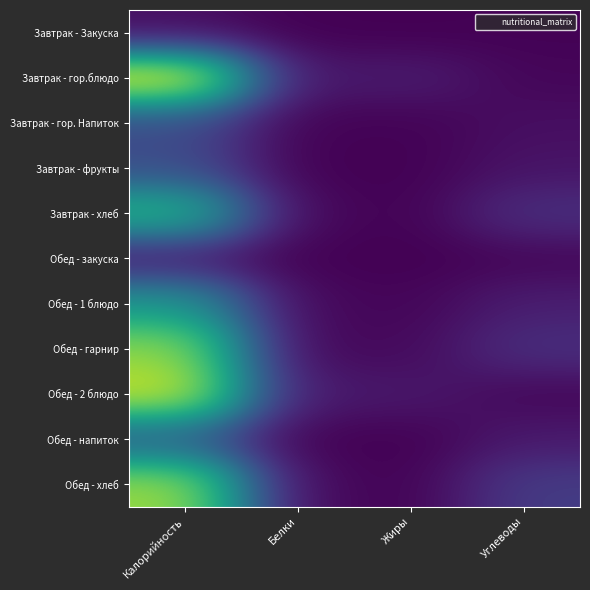

What is the difference between the highest and lowest values at Калорийность?

218.1